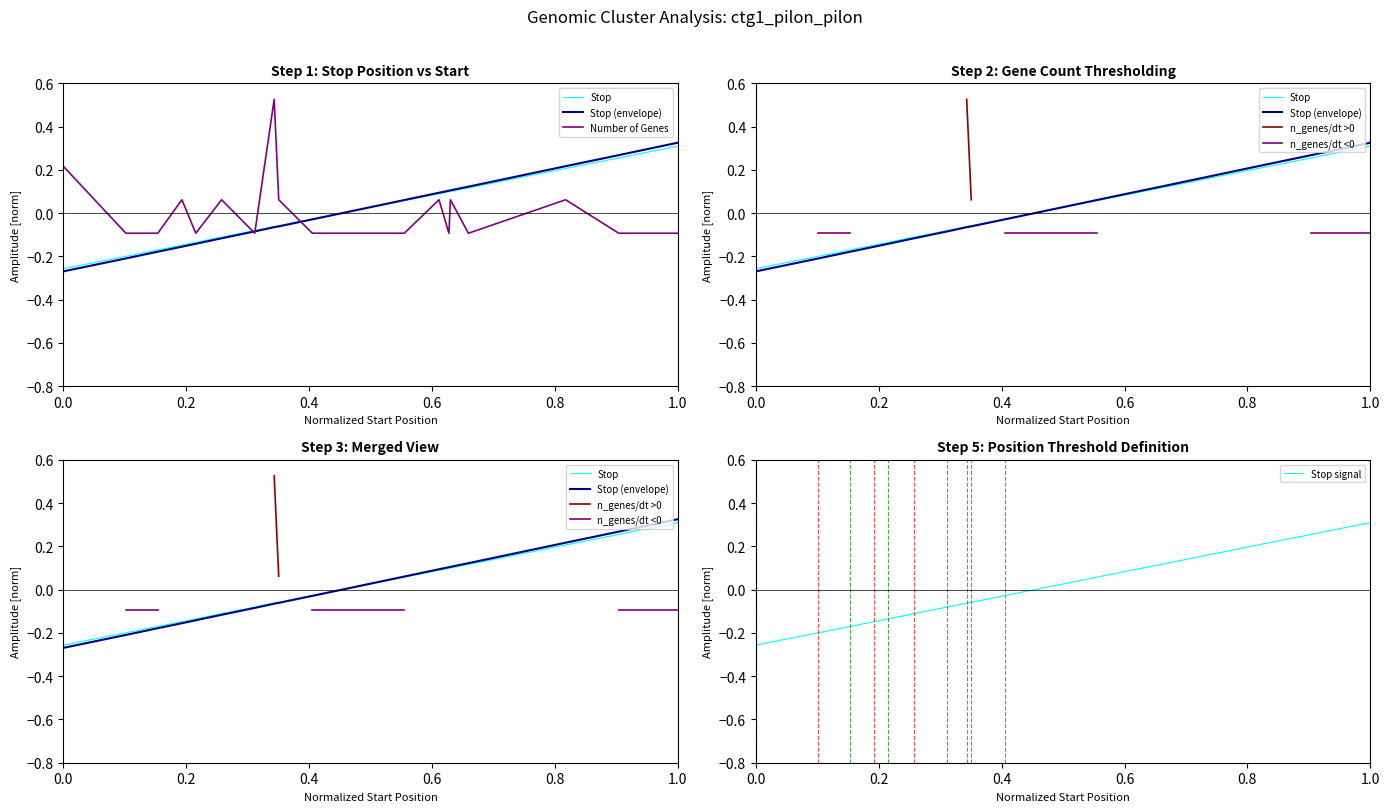

What is the minimum value for Number of Genes?

-0.1